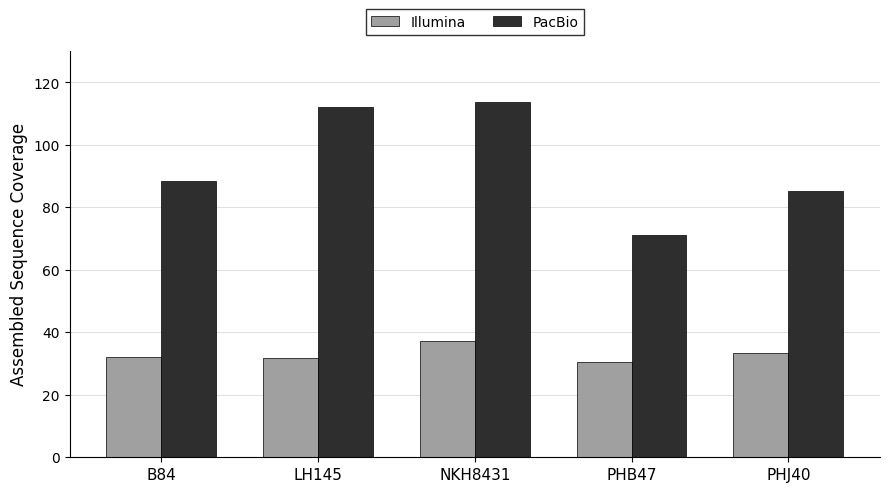

What is the label of the 1st bar from the right?

PHJ40